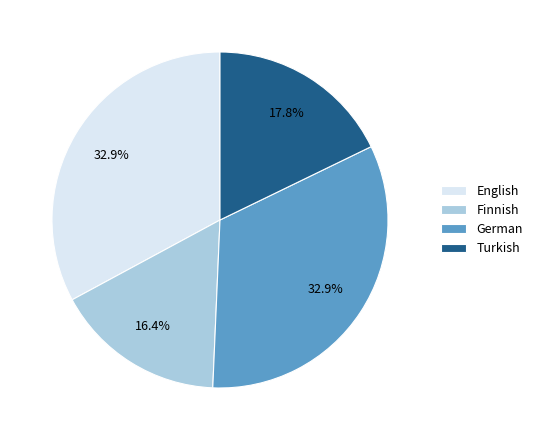

To the nearest percent, what is the combined percentage of Turkish and Finnish?

34%